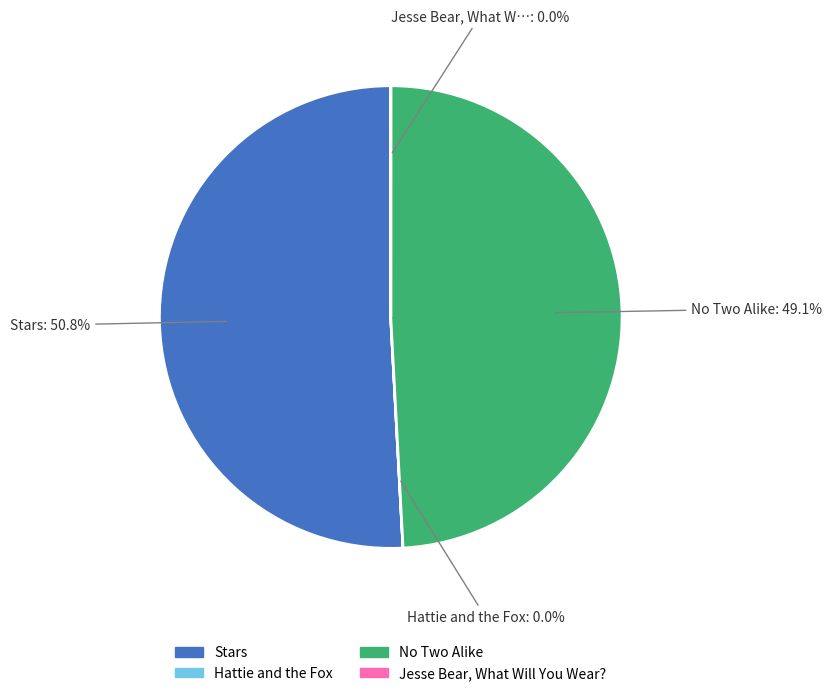

Which slice is the largest?

Stars